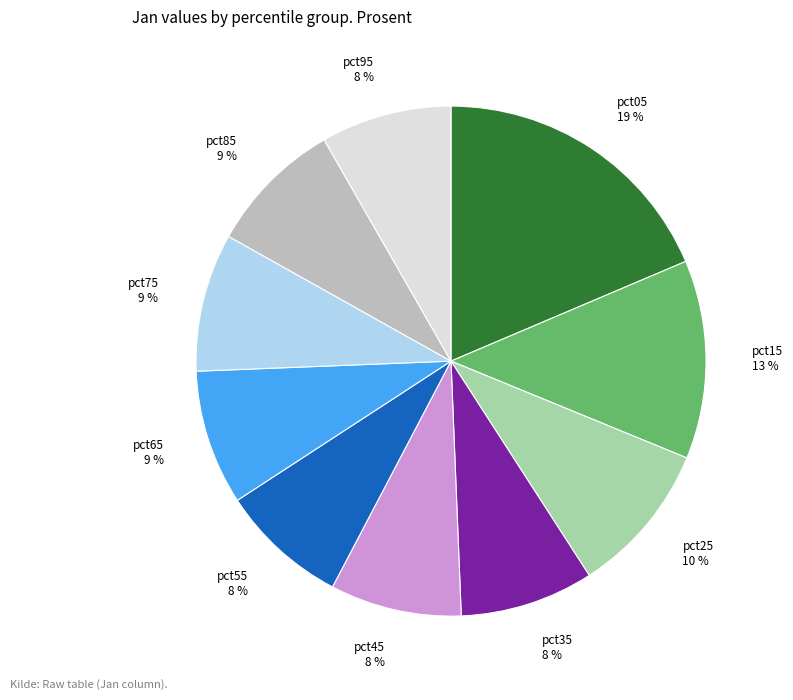

Is the sum of pct45 8 % and pct75 9 % greater than half?

No